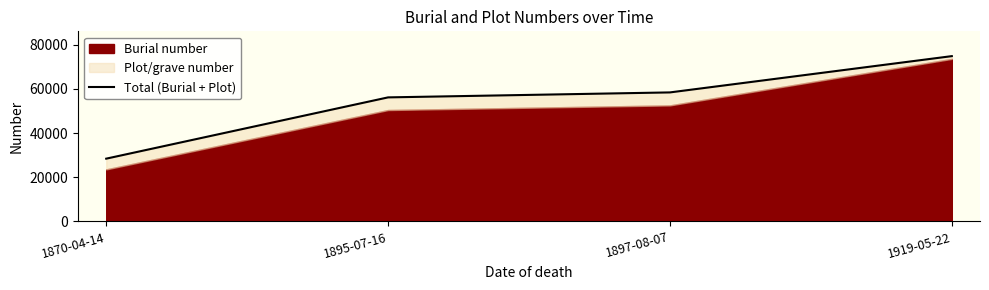

List the labels in order of value, smallest first.

1870-04-14, 1895-07-16, 1897-08-07, 1919-05-22